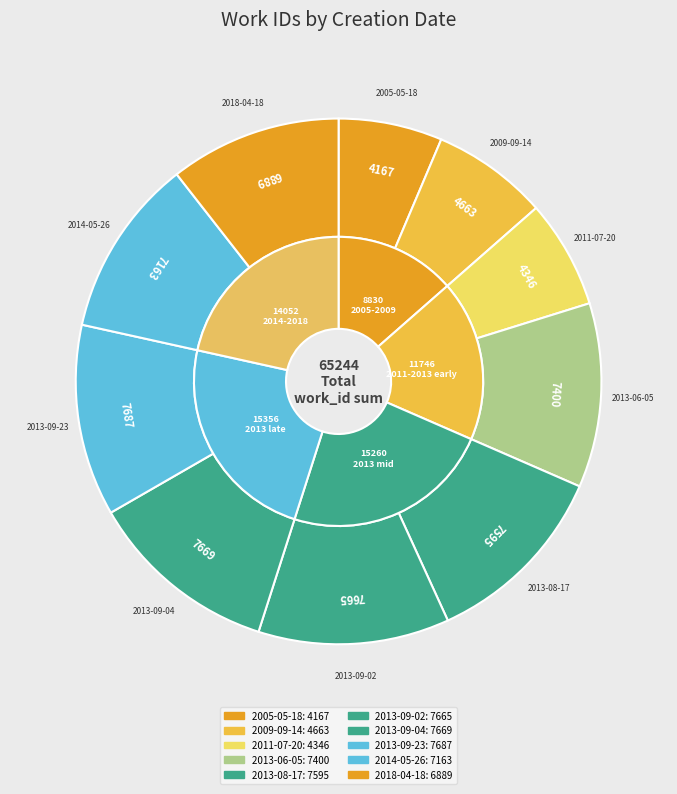

To the nearest percent, what percentage of the pie is 2014-05-26?

11%